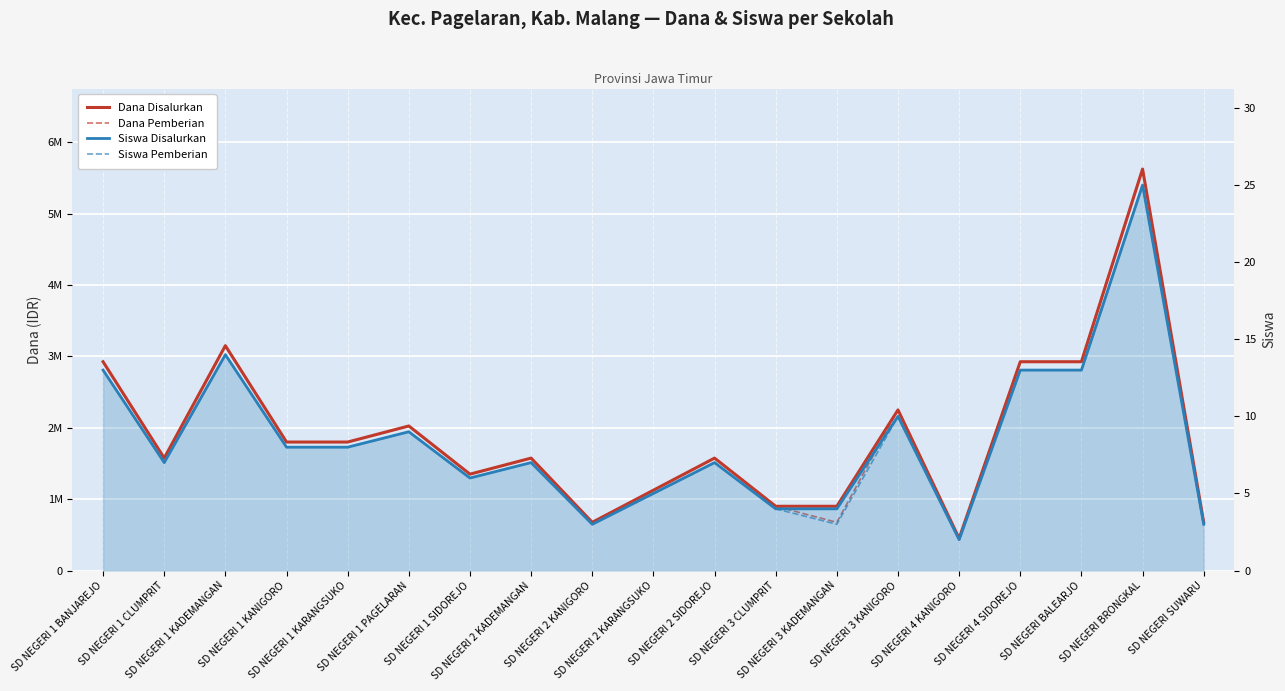

How many data points in Siswa Disalurkan are less than 7?

7